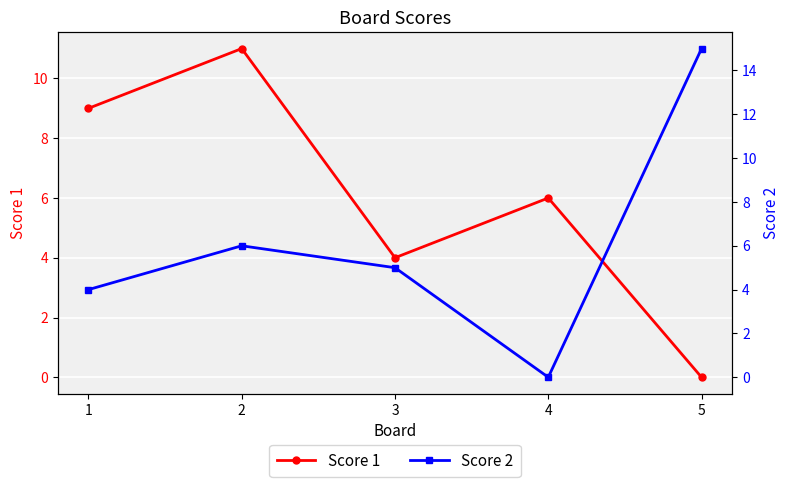

Count the number of data series in this chart.

2